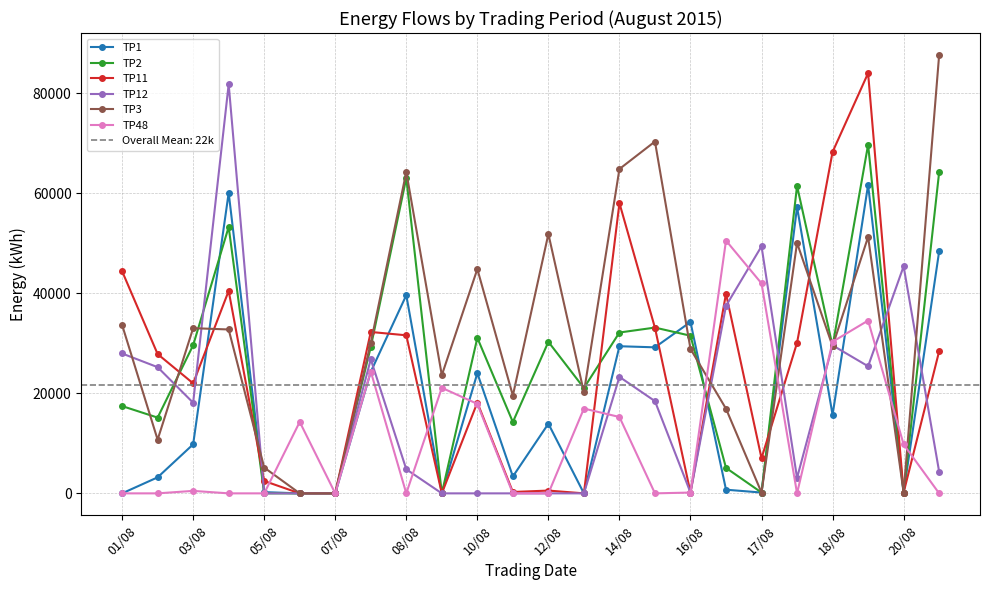

At how many categories does at least one series exceed 35699?

14